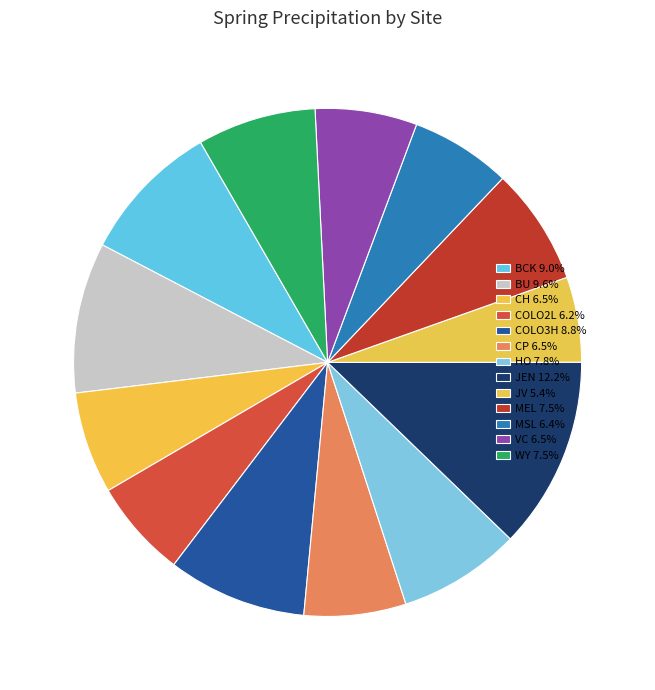

How many slices are in this pie chart?

13